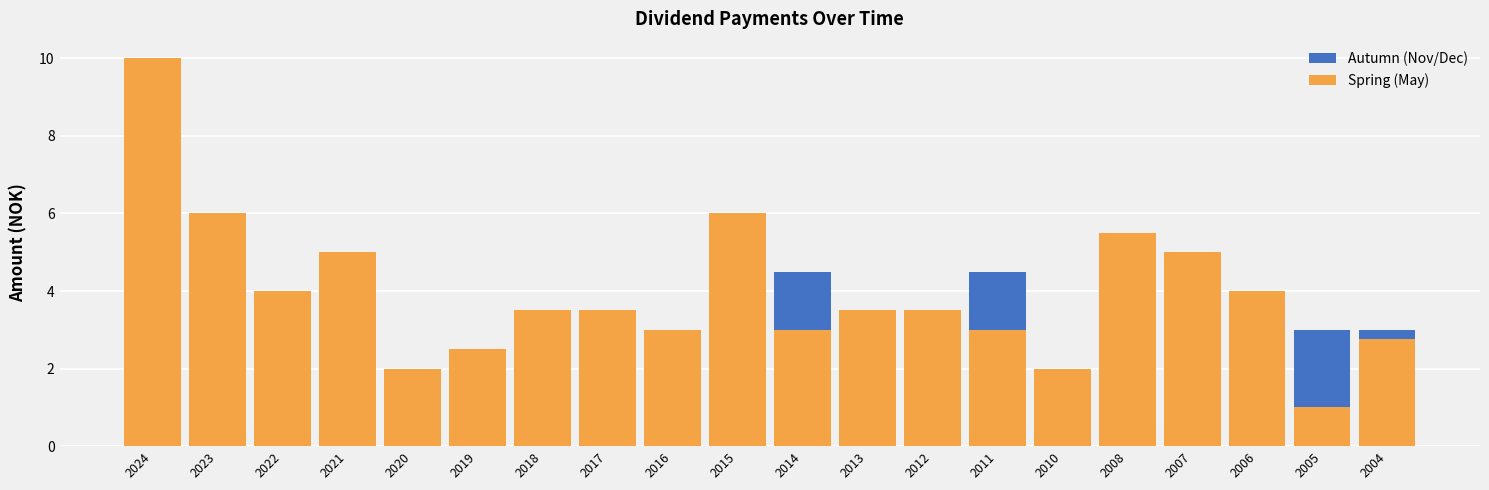

Reading right to left, transcribe all the data shown in this chart.

Autumn (Nov/Dec): 2004=3.0	2005=3.0	2006=4.0	2007=3.5	2008=2.0	2010=2.0	2011=4.5	2012=2.0	2013=2.0	2014=4.5	2015=3.5	2016=2.0	2017=2.0	2018=2.0	2019=1.5	2020=2.0	2021=2.5	2022=3.0	2023=3.0	2024=4.0
Spring (May): 2004=2.8	2005=1.0	2006=4.0	2007=5.0	2008=5.5	2010=2.0	2011=3.0	2012=3.5	2013=3.5	2014=3.0	2015=6.0	2016=3.0	2017=3.5	2018=3.5	2019=2.5	2020=2.0	2021=5.0	2022=4.0	2023=6.0	2024=10.0